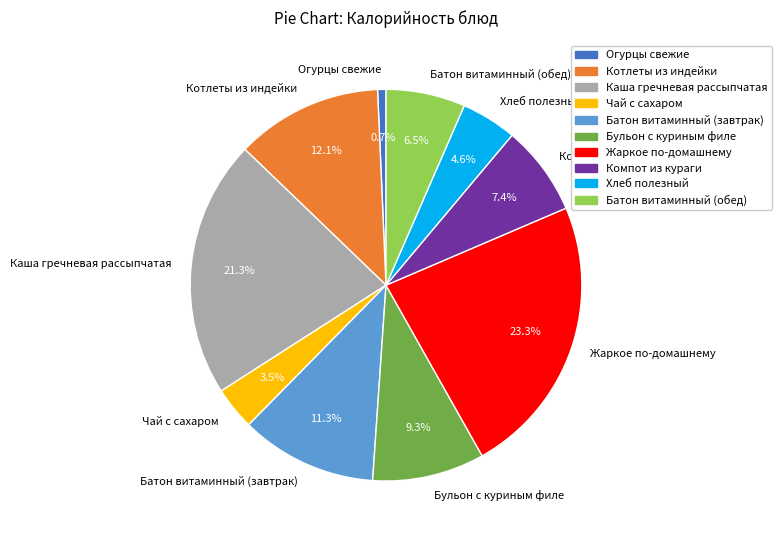

True or false: Каша гречневая рассыпчатая accounts for 21% of the total.

True